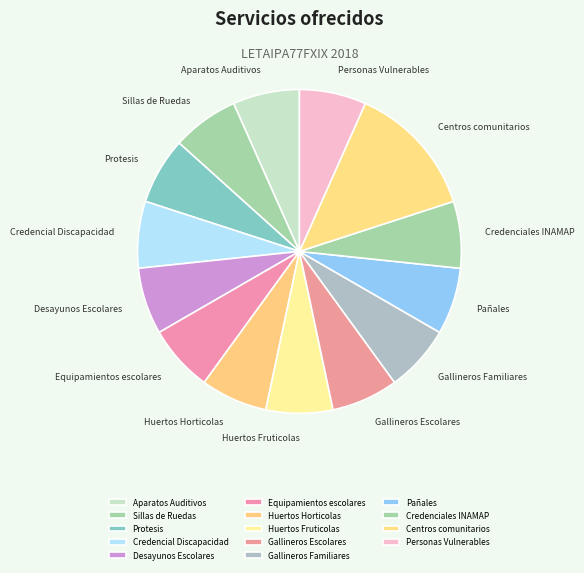

What is the largest slice in the pie chart?

Centros comunitarios